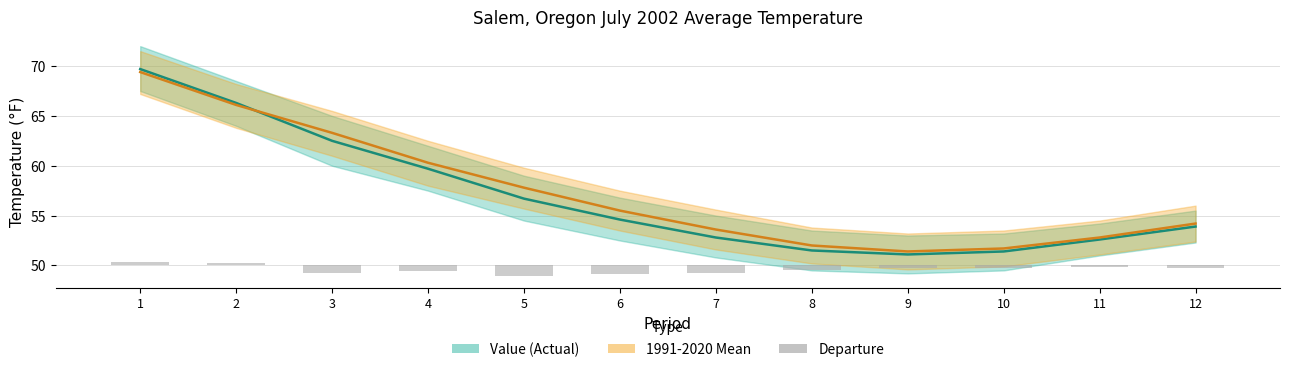

What are all the series names shown in the legend?

Value, Mean, Departure